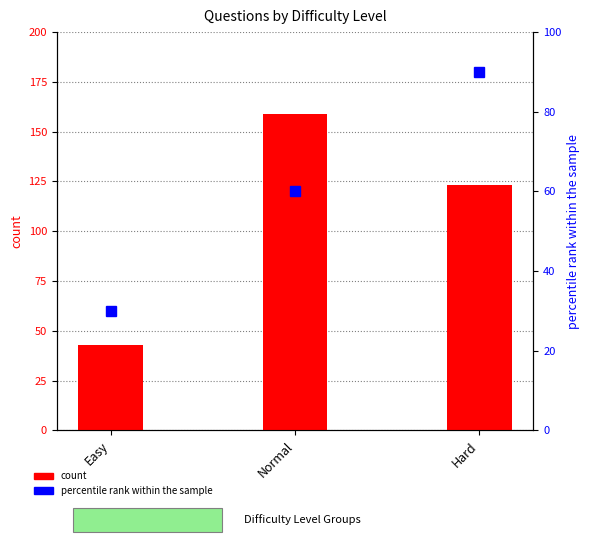

True or false: percentile rank within the sample has a value of 157 at Hard.

False